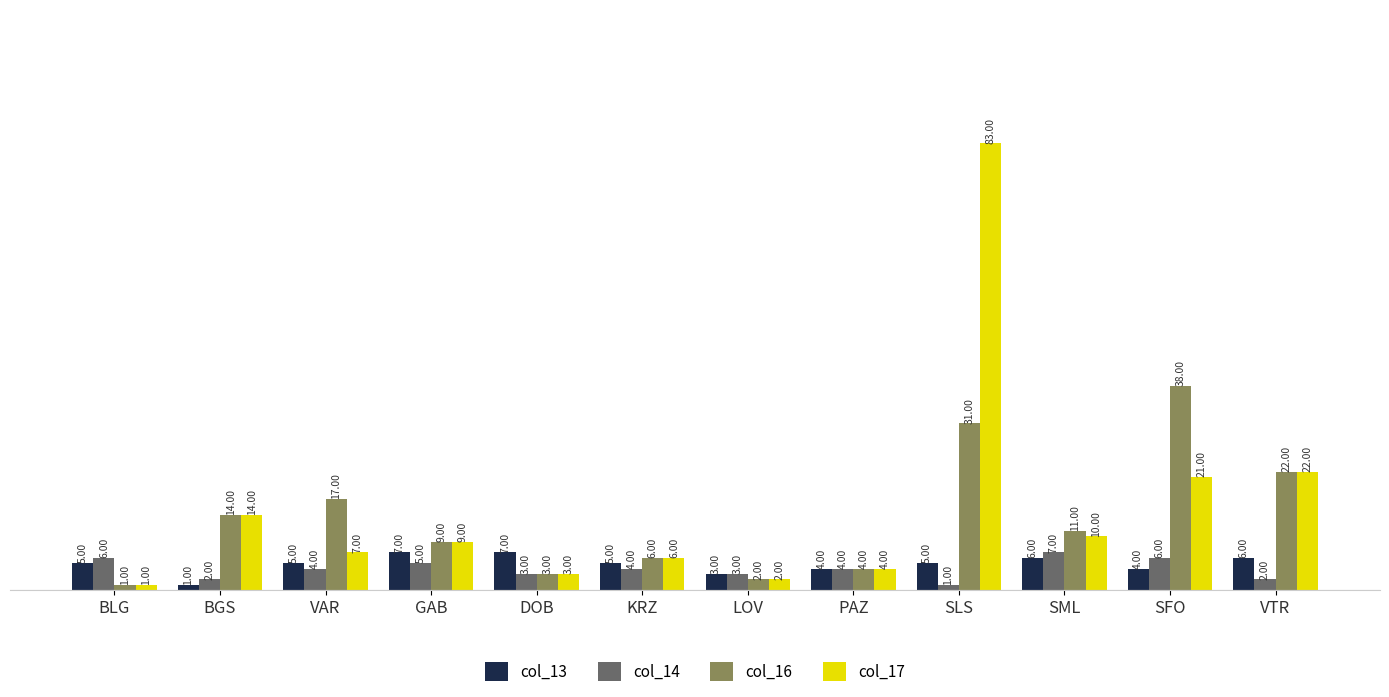

How many distinct data groups are displayed?

4